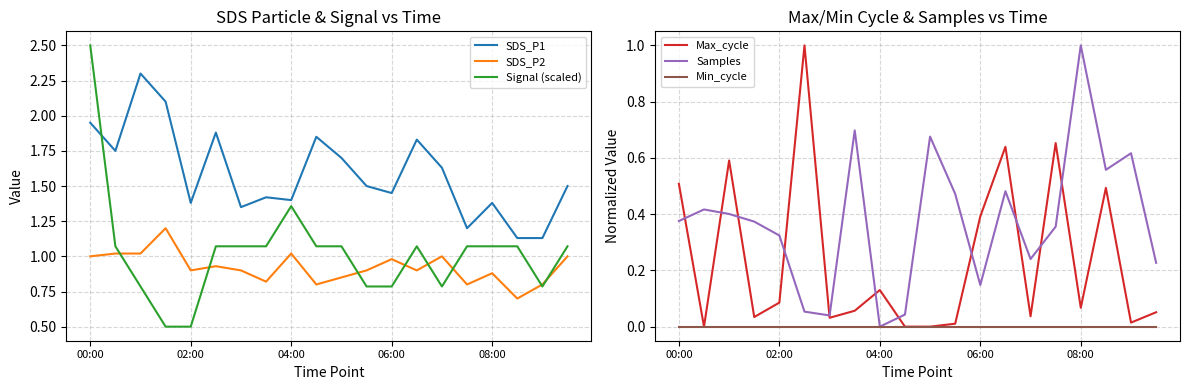

True or false: Samples has more than 2 points higher than both neighbors.

True